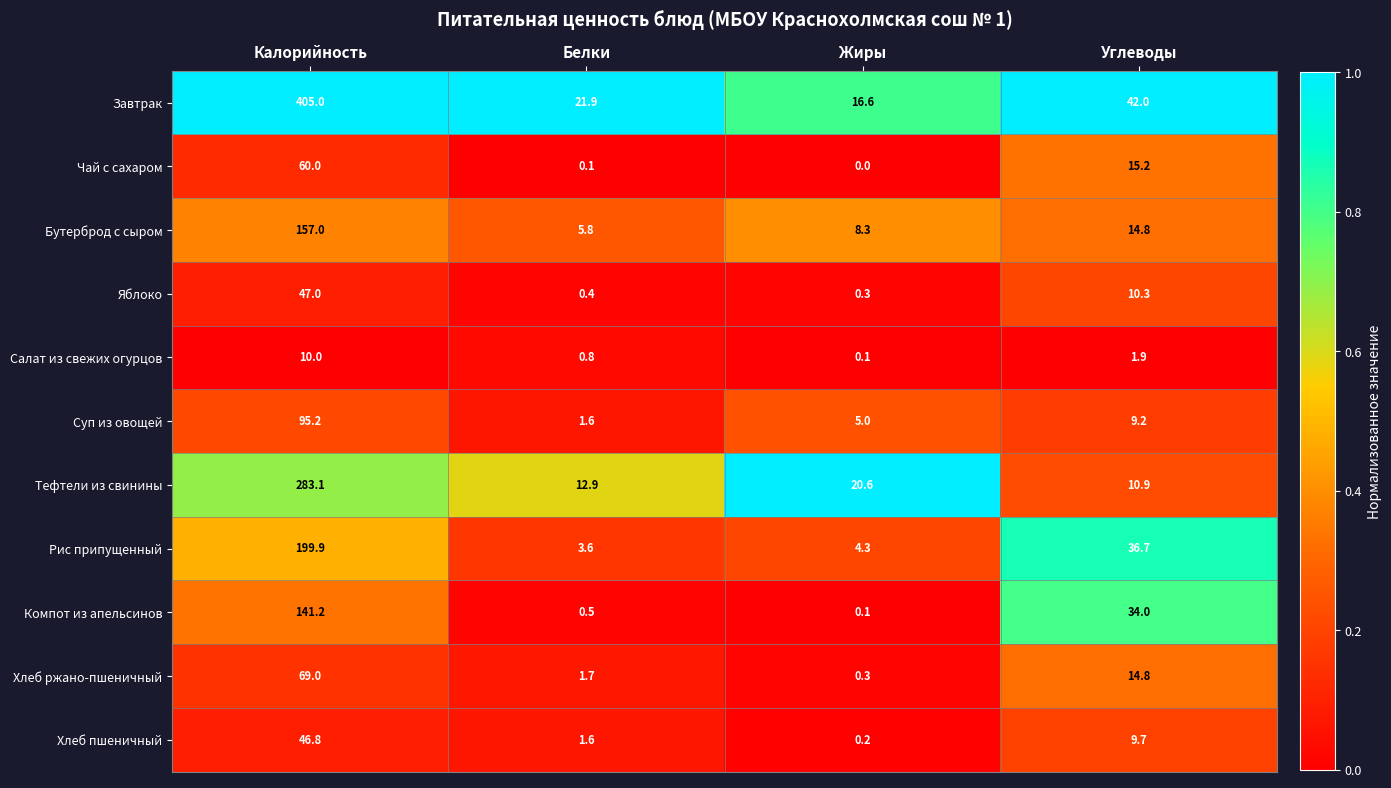

How many categories are shown in the chart?

4